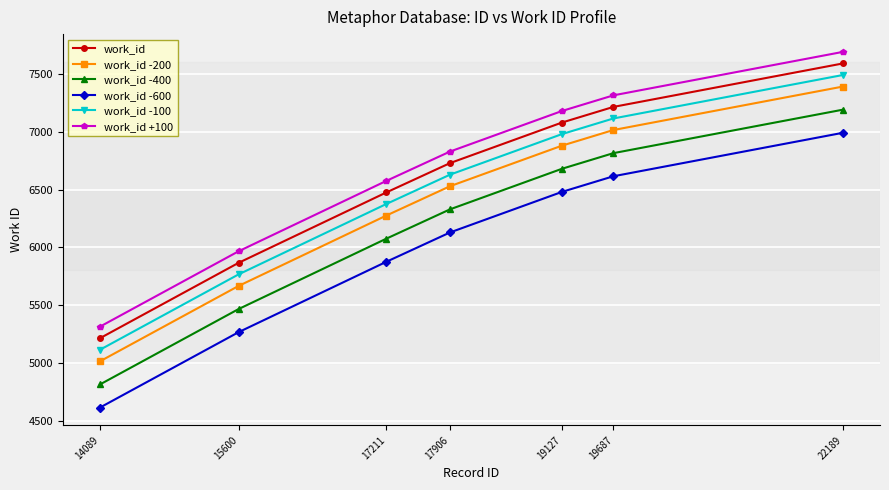

Reading left to right, transcribe all the data shown in this chart.

work_id: 14089=5214	15600=5866	17211=6475	17906=6729	19127=7080	19687=7215	22189=7591
work_id -200: 14089=5014	15600=5666	17211=6275	17906=6529	19127=6880	19687=7015	22189=7391
work_id -400: 14089=4814	15600=5466	17211=6075	17906=6329	19127=6680	19687=6815	22189=7191
work_id -600: 14089=4614	15600=5266	17211=5875	17906=6129	19127=6480	19687=6615	22189=6991
work_id -100: 14089=5114	15600=5766	17211=6375	17906=6629	19127=6980	19687=7115	22189=7491
work_id +100: 14089=5314	15600=5966	17211=6575	17906=6829	19127=7180	19687=7315	22189=7691